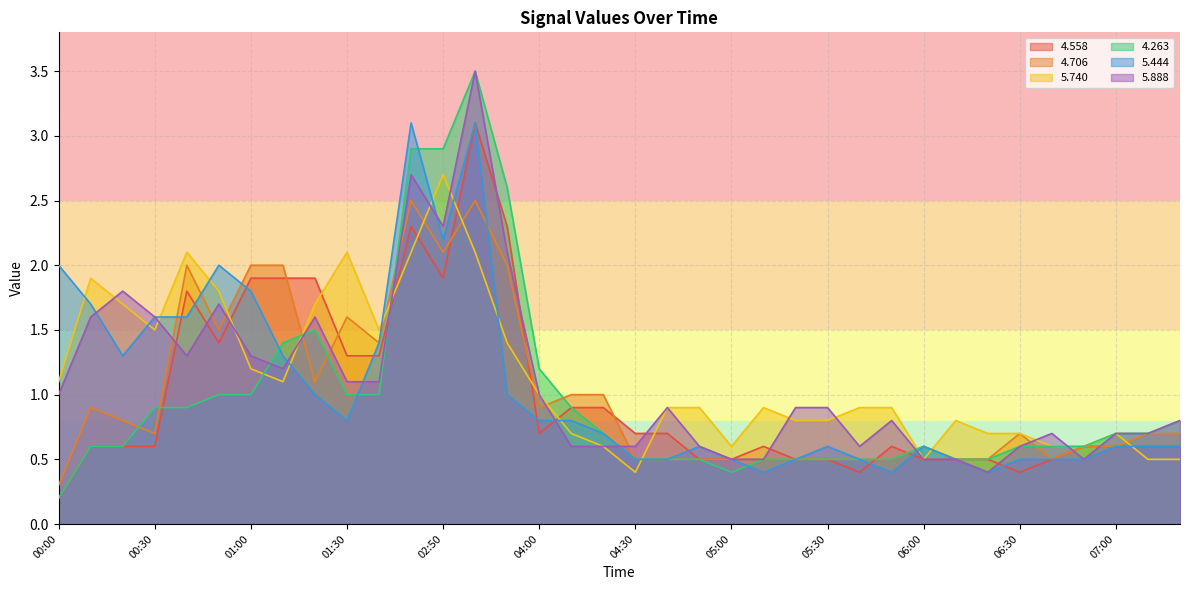

Where do   4.706 and   5.888 first cross each other?

00:30 and 00:40